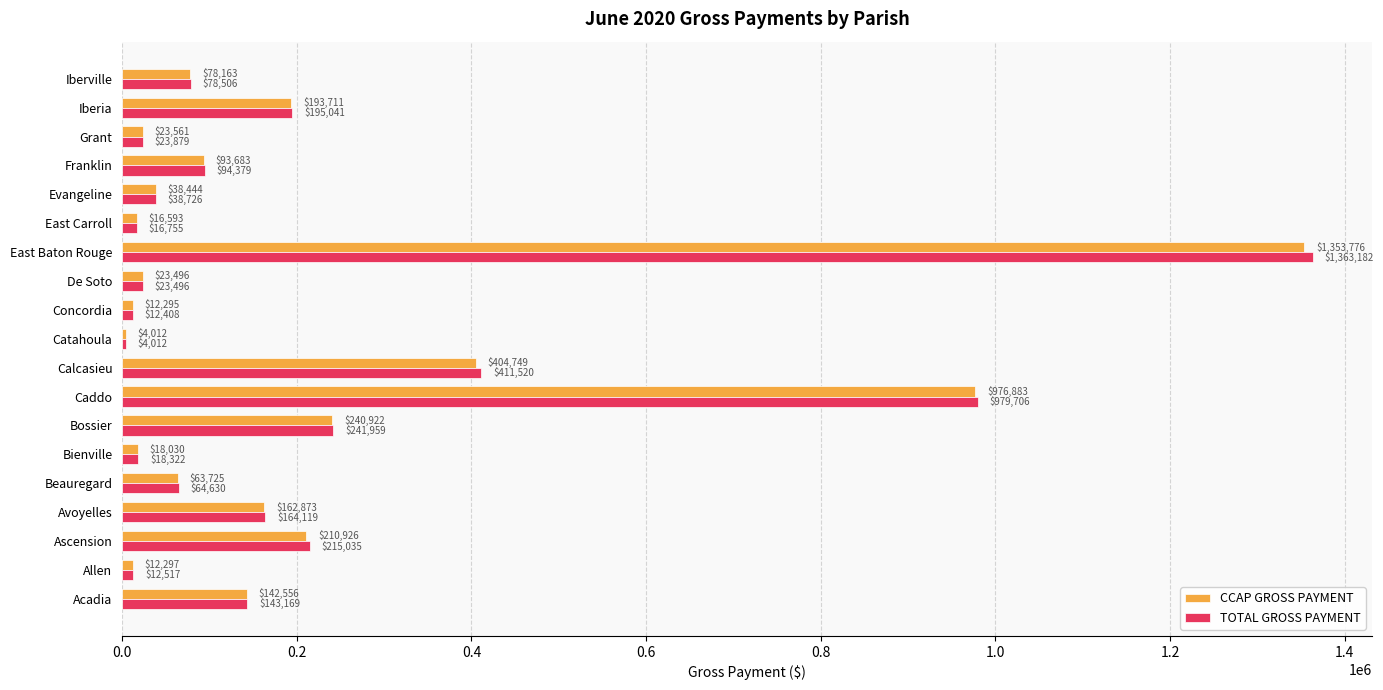

How many values in the TOTAL GROSS PAYMENT series exceed 78506?

10